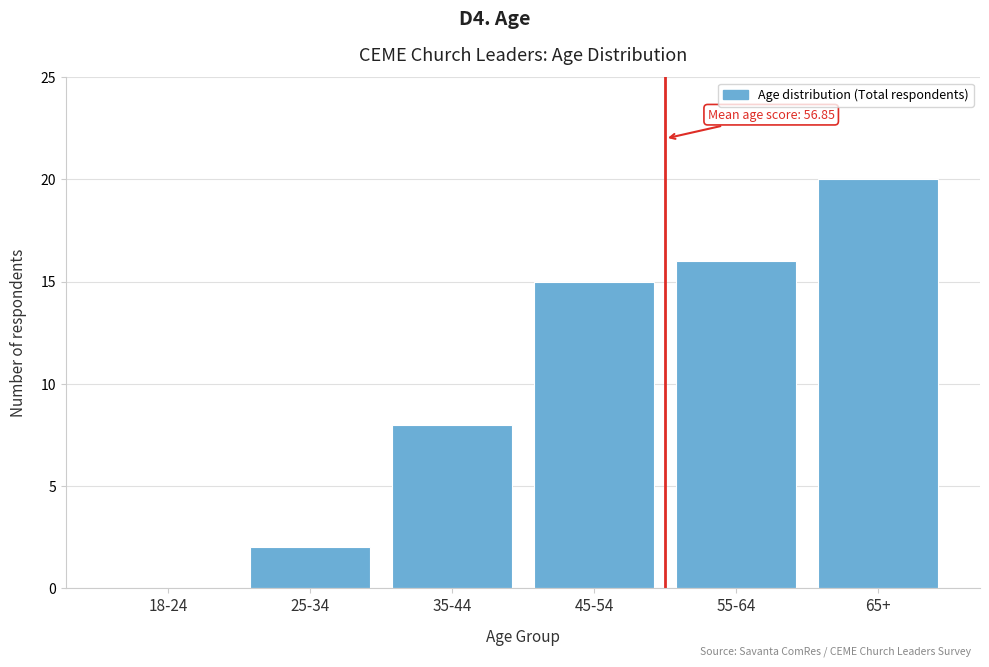

Reading left to right, list all the values displayed in this chart.

18-24=0	25-34=2	35-44=8	45-54=15	55-64=16	65+=20